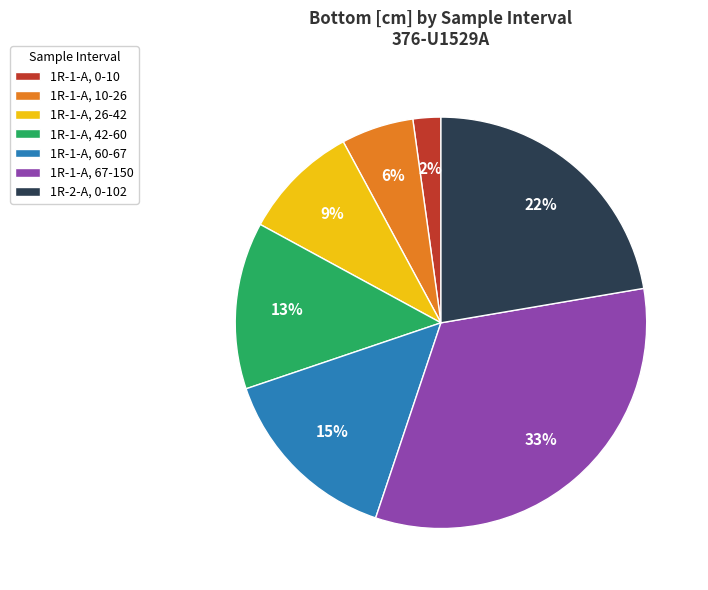

Is 1R-1-A, 60-67 the majority of the pie?

No